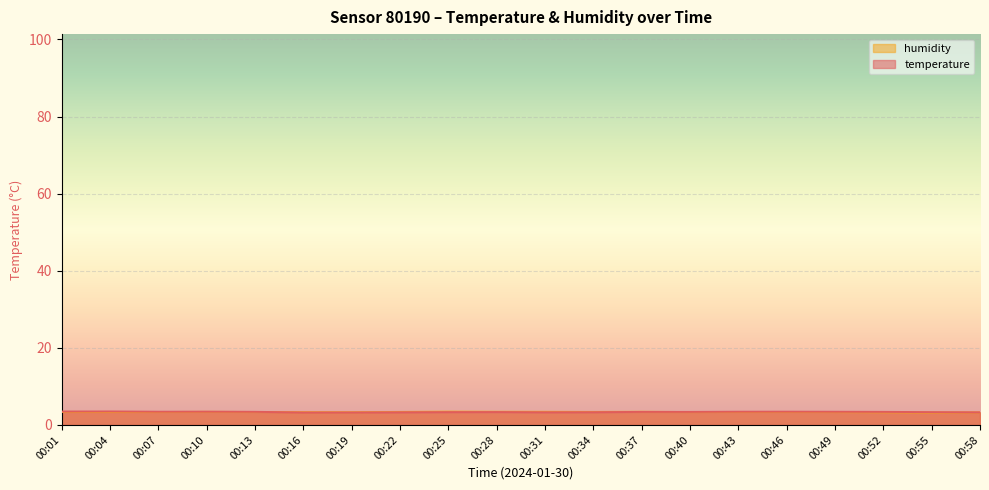

Reading right to left, transcribe all the data shown in this chart.

temperature: 3.3	3.3	3.4	3.4	3.4	3.4	3.4	3.4	3.3	3.3	3.3	3.3	3.3	3.2	3.2	3.4	3.4	3.4	3.5	3.5
humidity: 3.3	3.2	3.3	3.3	3.4	3.4	3.3	3.4	3.4	3.4	3.4	3.5	3.4	3.3	3.3	3.4	3.4	3.3	3.3	3.4